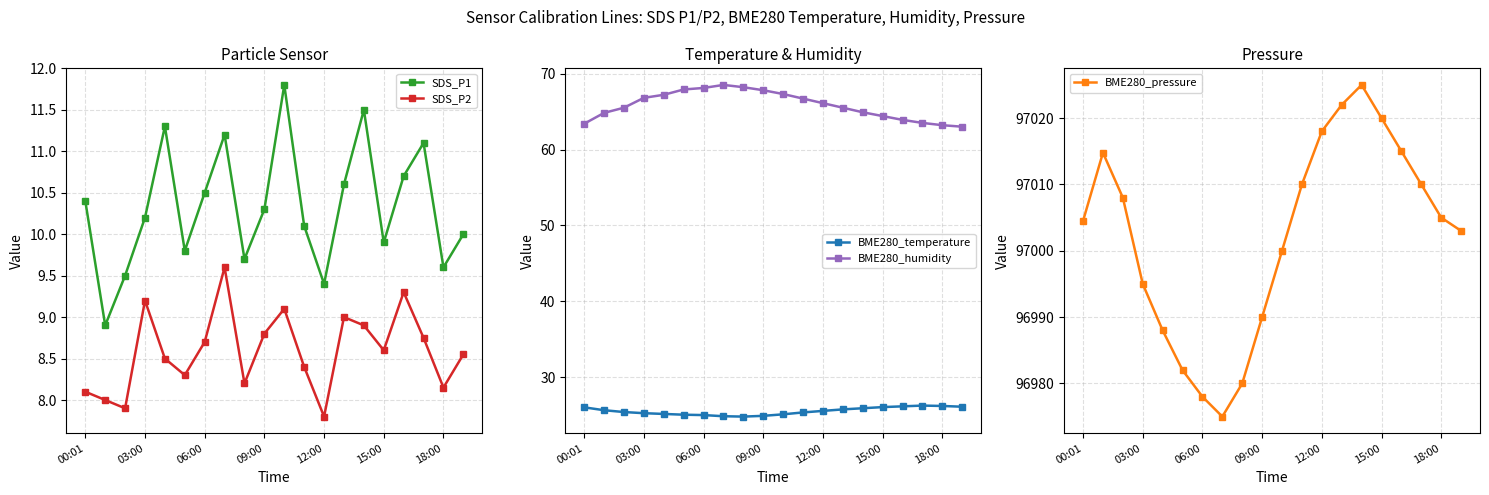

How many interior local valleys does the SDS_P2 series have?

6